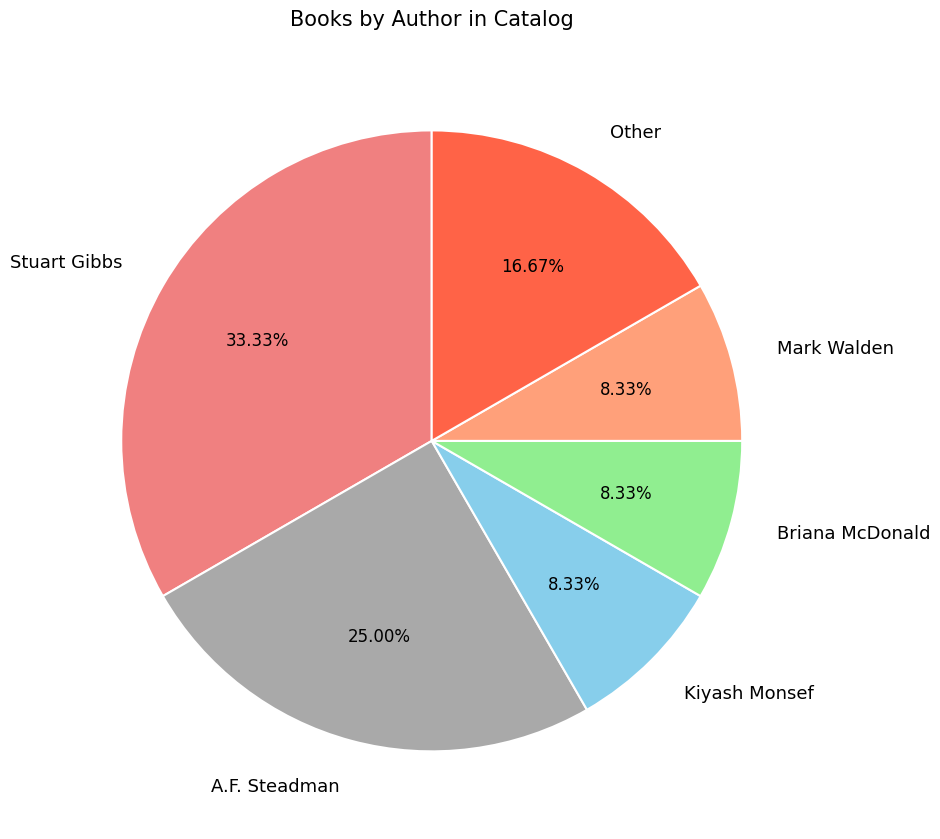

Which slice is the largest?

Stuart Gibbs